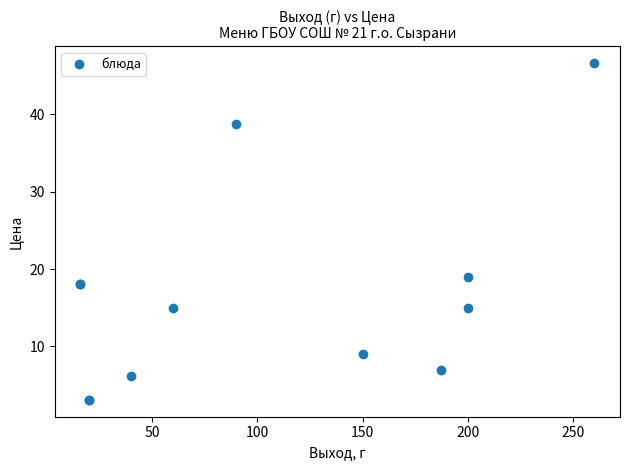

What Y value in the scatter plot is closest to 24?

19.0